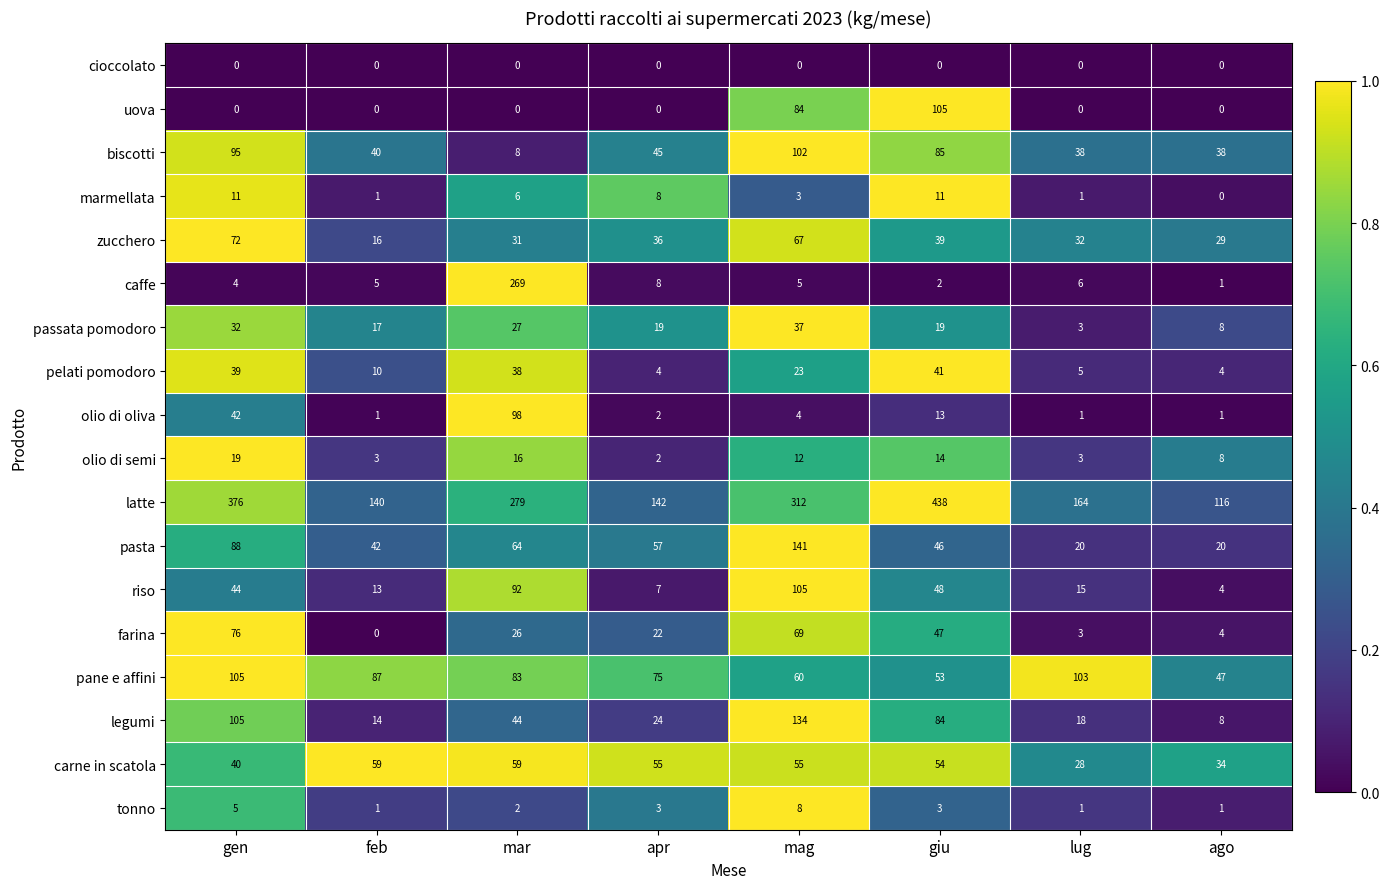

Which category has the highest value across all series?

giu